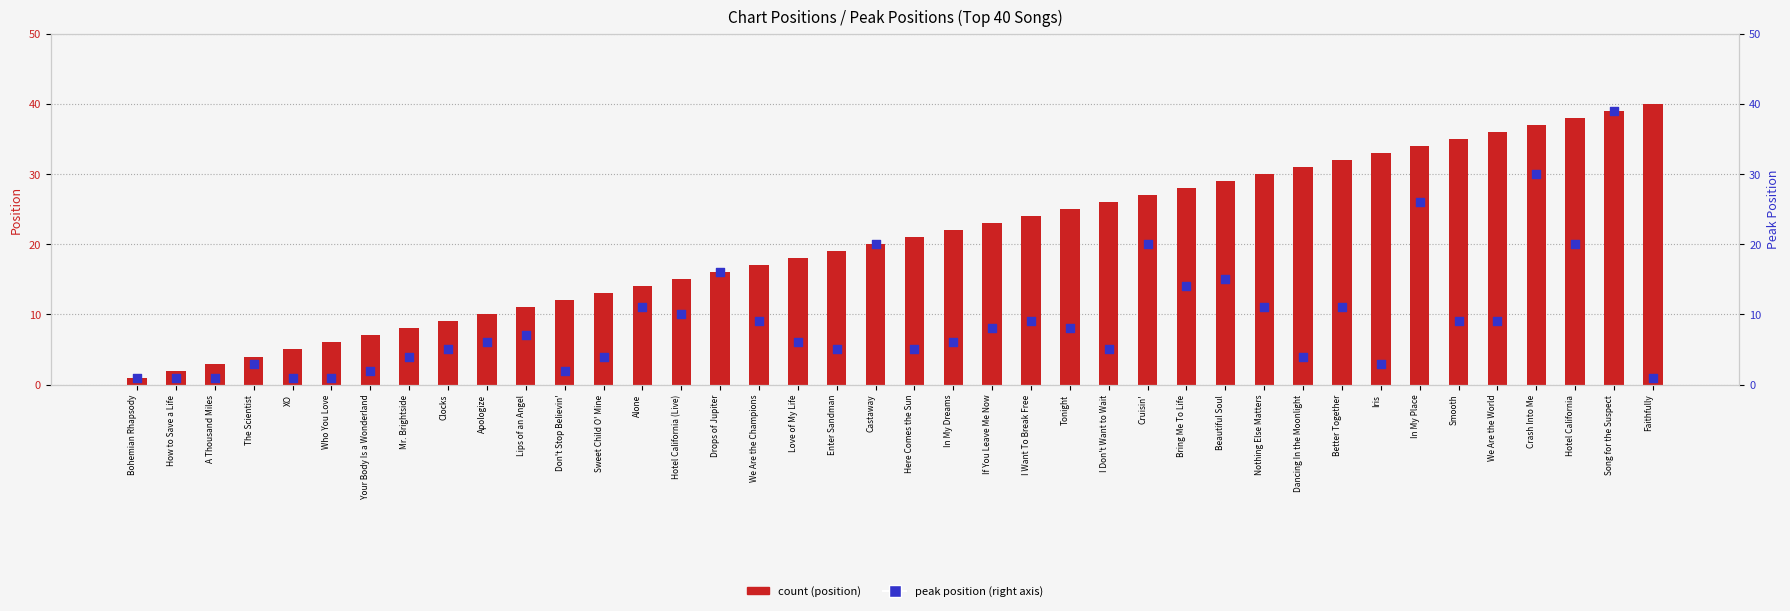

Which series reaches the maximum Y coordinate?

count (position)